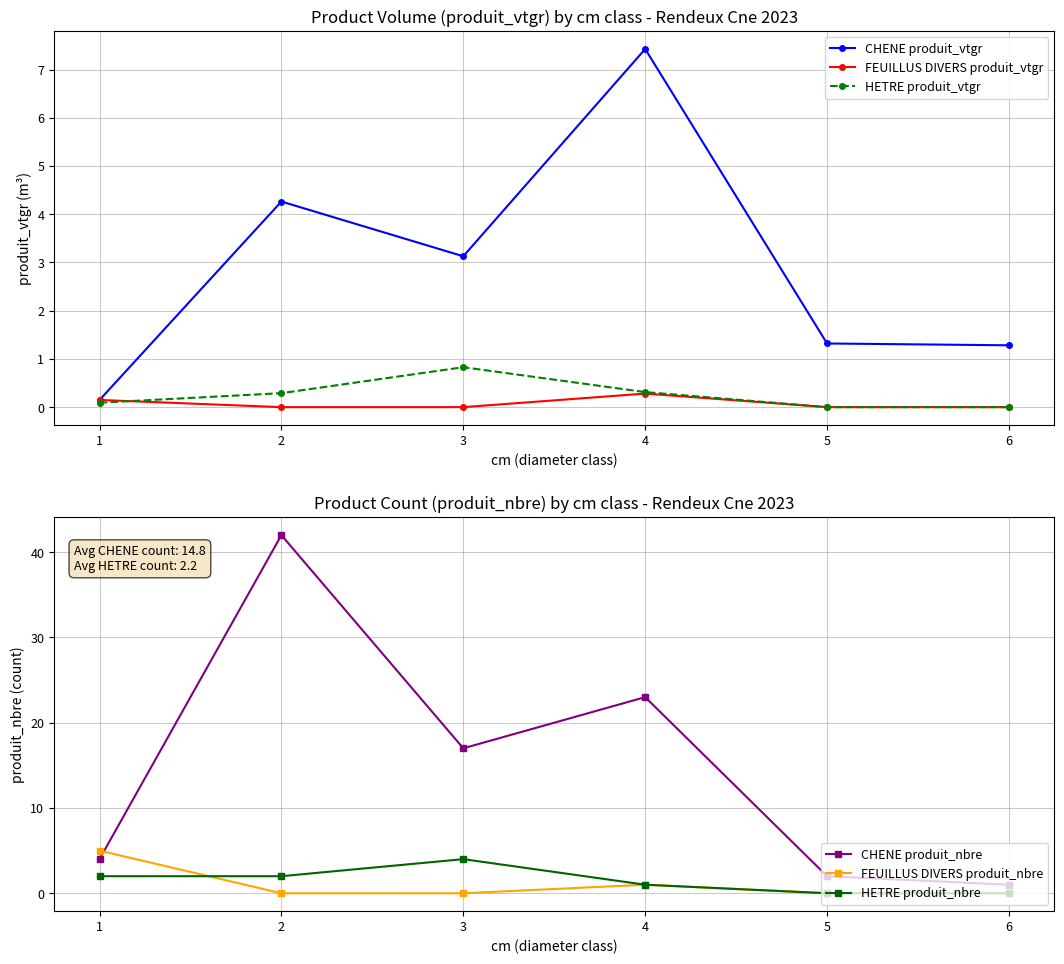

How many HETRE produit_nbre values are between 0 and 2?

5